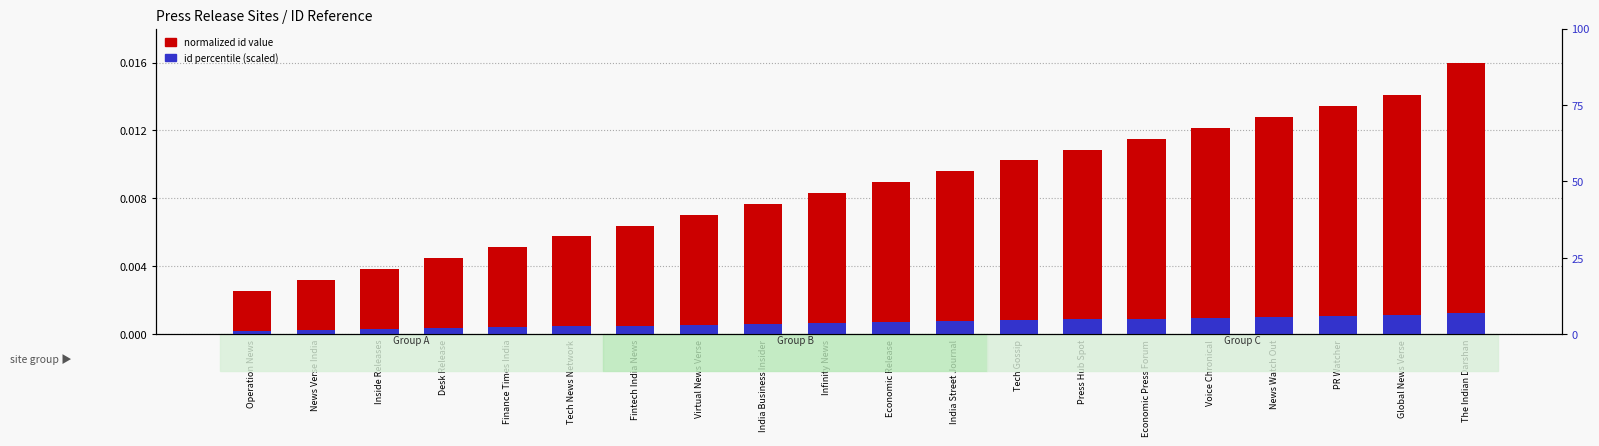

What position from the right is News Watch Out?

4